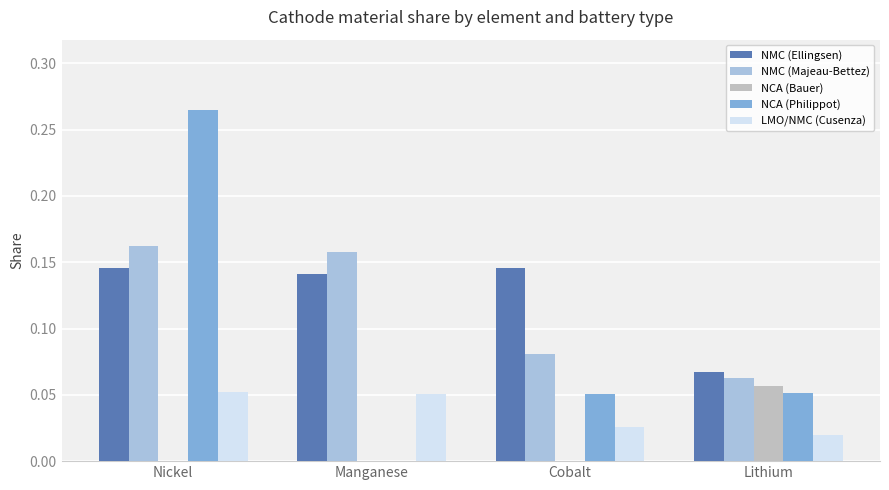

Are the bars grouped side by side (vs. stacked)?

Yes